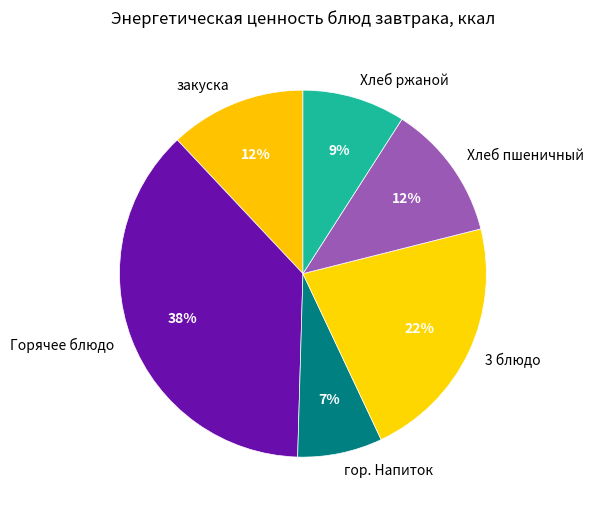

Which slice is the smallest?

гор. Напиток